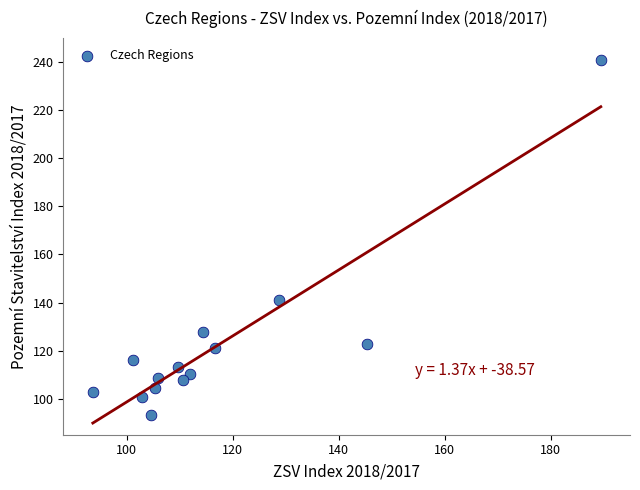

What is the range of Y values (max minus min)?

147.8